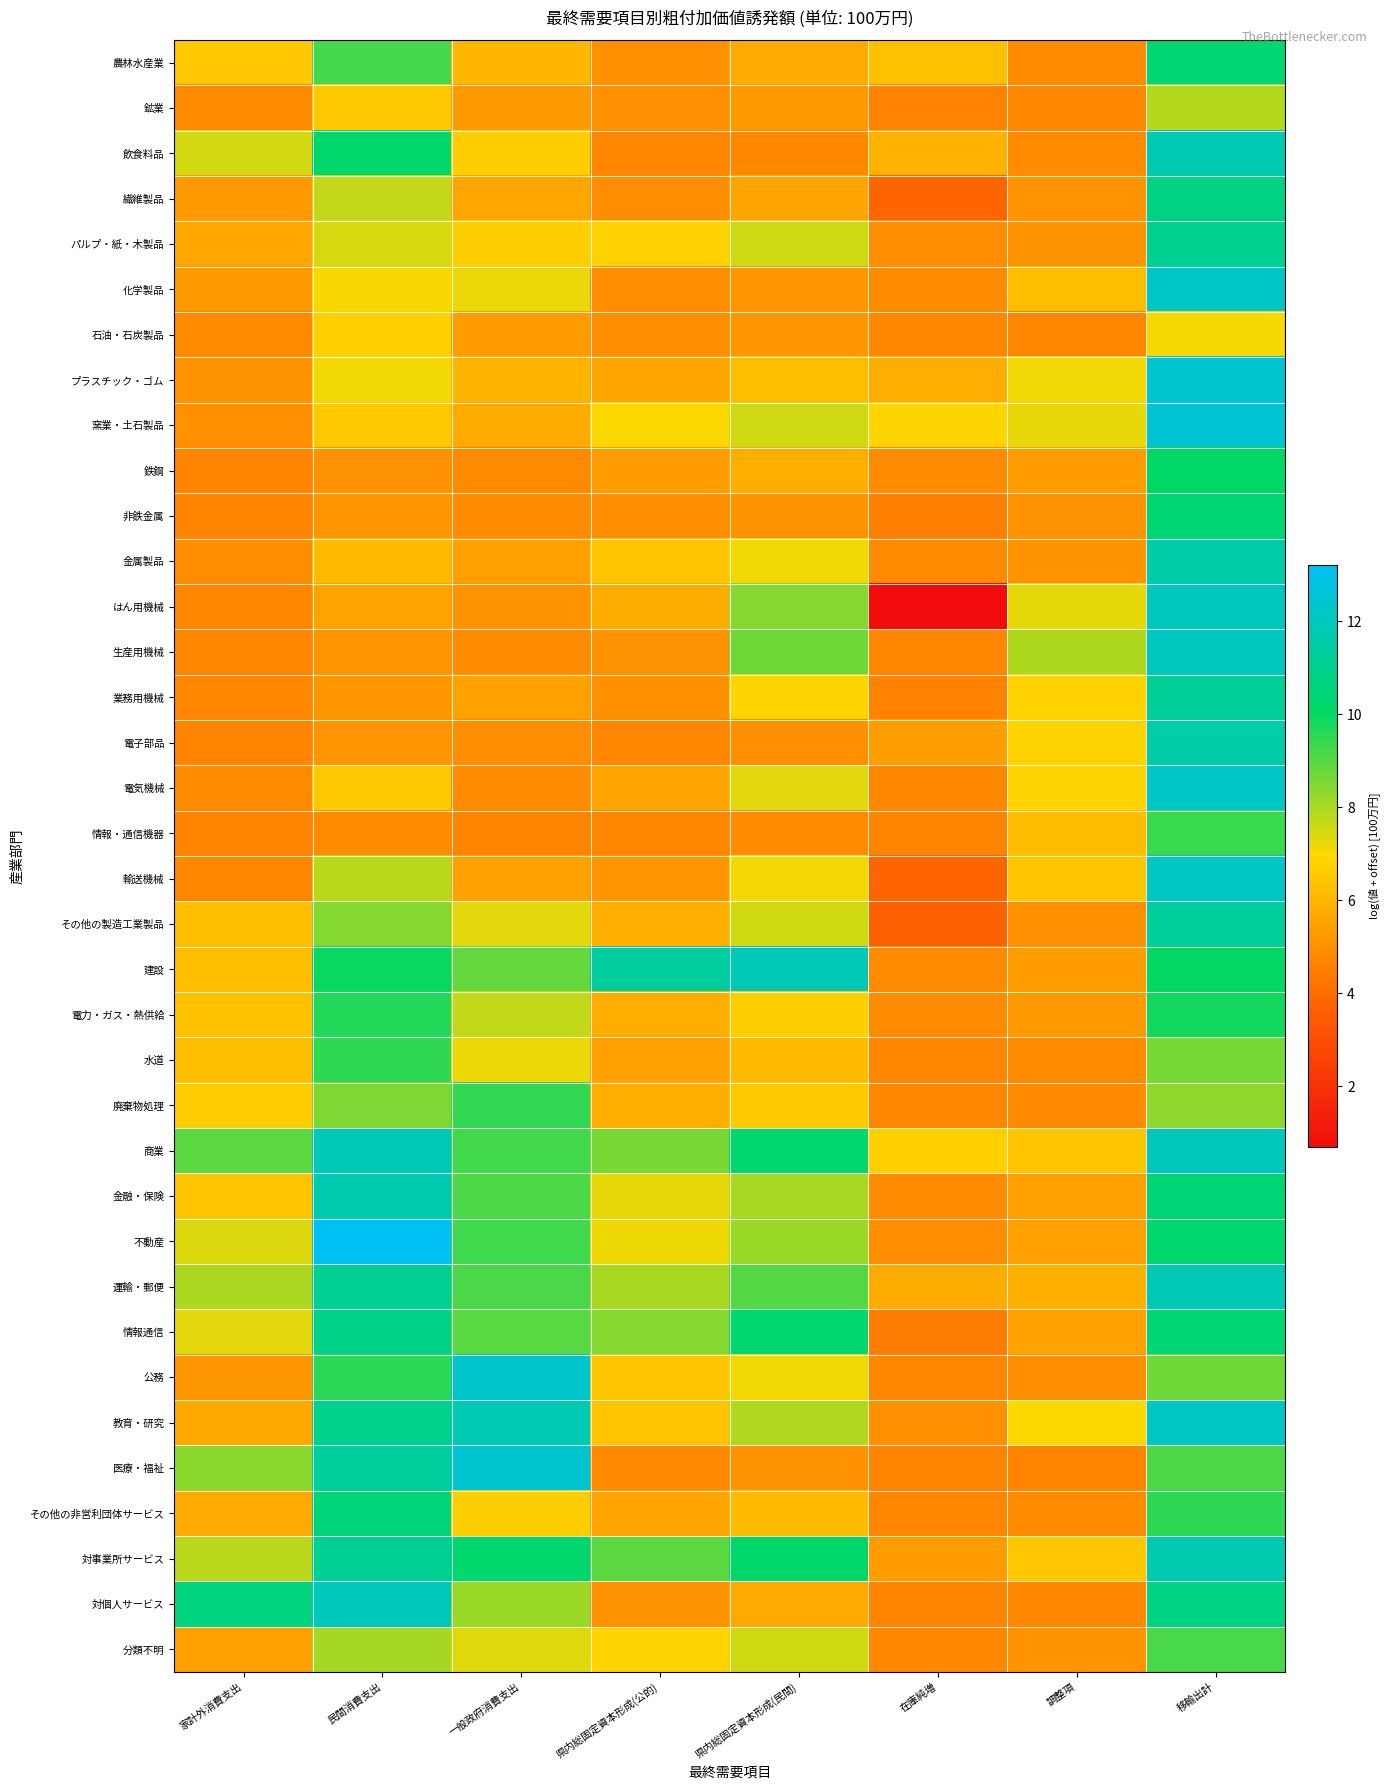

List the series in order of their peak value, lowest first.

石油・石炭製品, 鉱業, 分類不明, 情報・通信機器, 廃棄物処理, 水道, 電力・ガス・熱供給, 鉄鋼, 農林水産業, 非鉄金属, その他の非営利団体サービス, 繊維製品, 情報通信, パルプ・紙・木製品, 業務用機械, その他の製造工業製品, 電子部品, 金属製品, 対事業所サービス, 金融・保険, 飲食料品, 運輸・郵便, 建設, 対個人サービス, 商業, はん用機械, 生産用機械, 輸送機械, 教育・研究, 電気機械, 化学製品, 公務, プラスチック・ゴム, 医療・福祉, 窯業・土石製品, 不動産